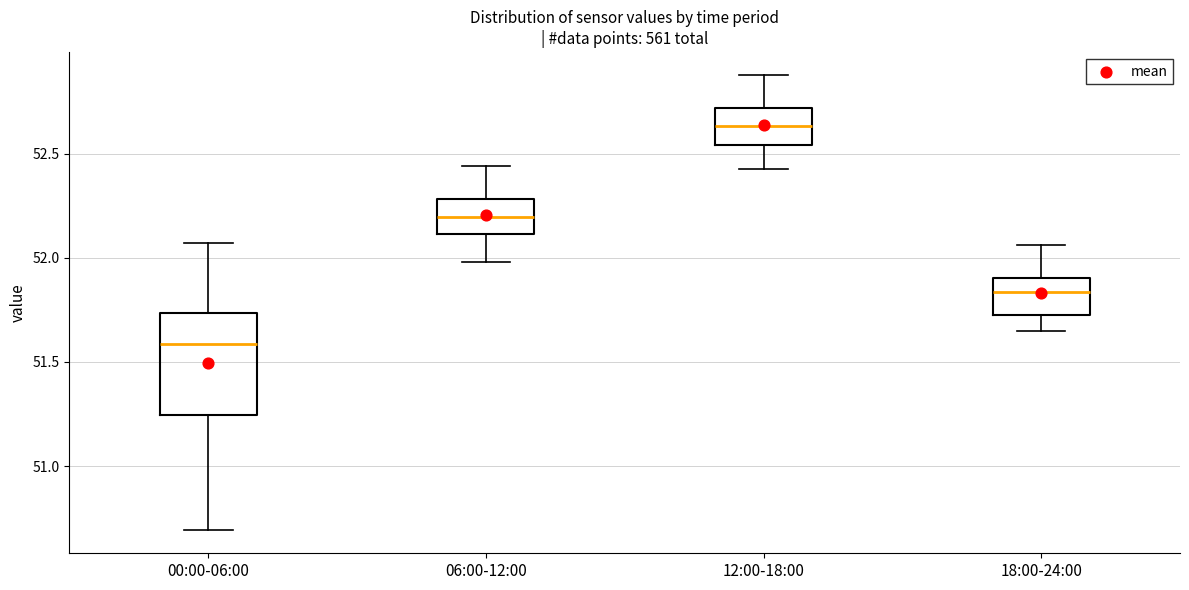

Reading left to right, read every box against the y-axis: the position of its median line, the range the box covers, and the ends of its whiskers. The values are not printed on the chart, so give them approximately, as read against the axis.

00:00-06:00: median 51.60, box 51.25 to 51.75, whiskers 50.70 to 52.05
06:00-12:00: median 52.20, box 52.10 to 52.30, whiskers 52.00 to 52.45
12:00-18:00: median 52.65, box 52.55 to 52.70, whiskers 52.45 to 52.90
18:00-24:00: median 51.85, box 51.75 to 51.90, whiskers 51.65 to 52.05